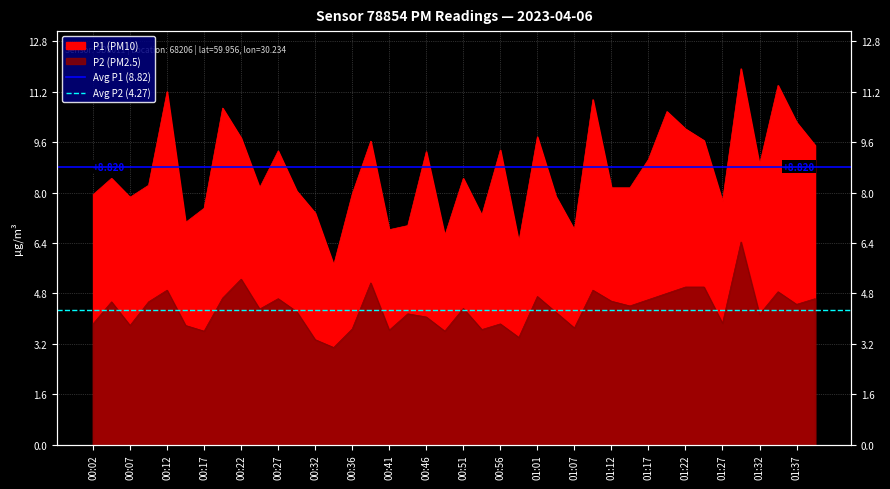

List the series in order of their peak value, highest first.

Avg P1 (8.82), Avg P2 (4.27)